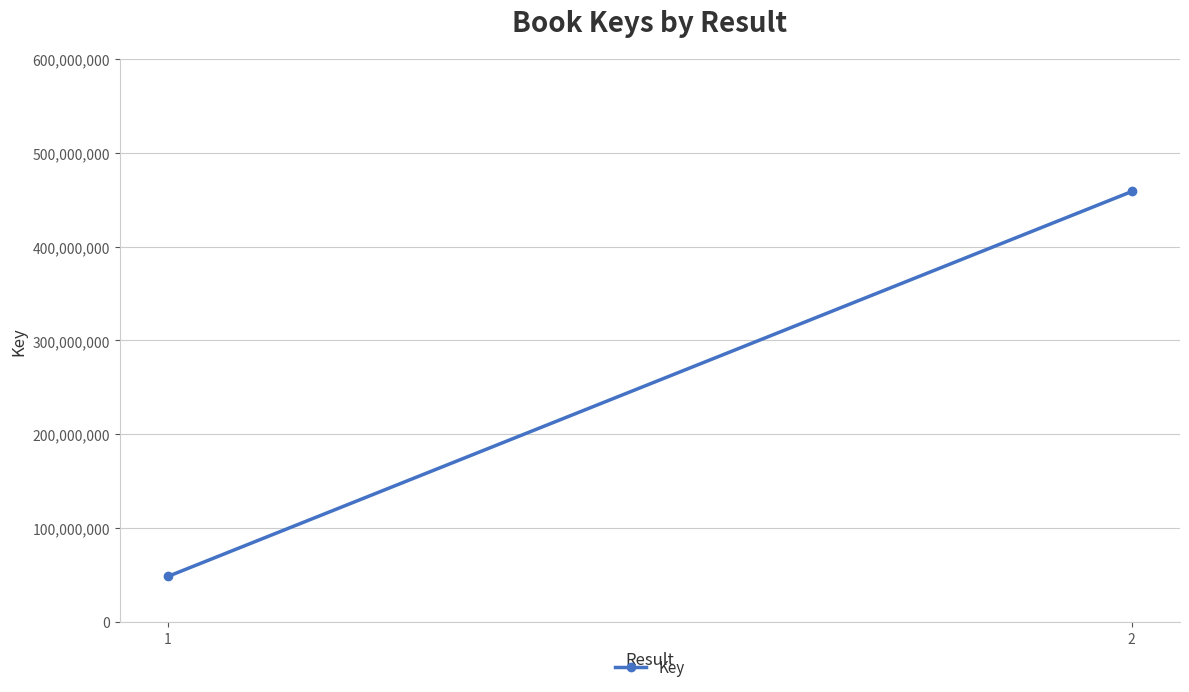

List the labels in order of value, largest first.

2, 1